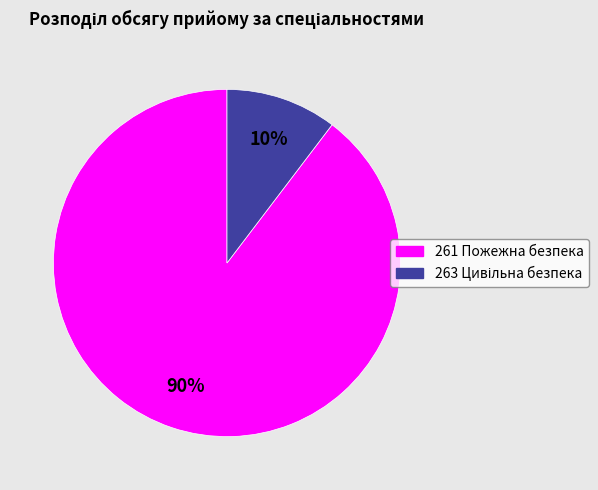

Which slice is the largest?

261 Пожежна безпека